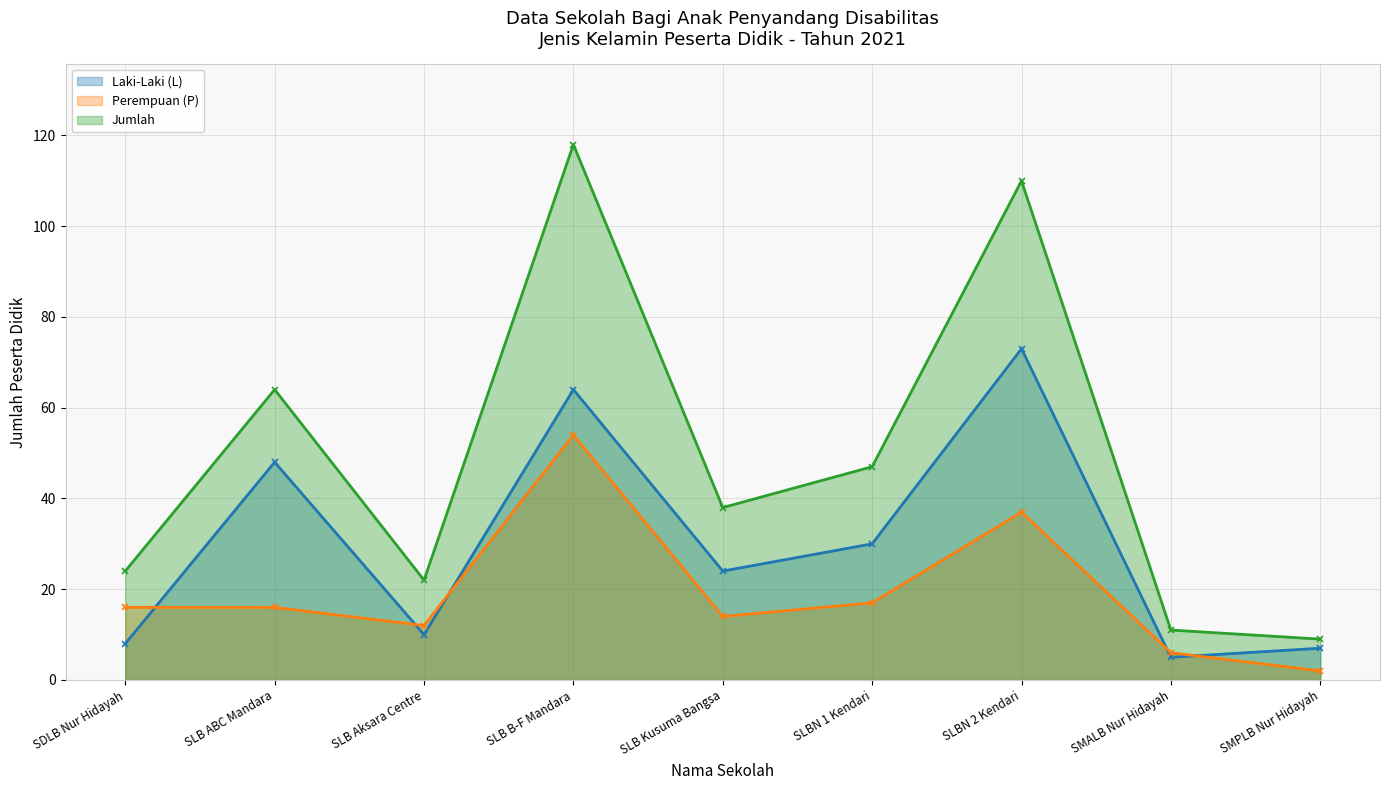

At which category does the chart reach its minimum across all series?

SMPLB Nur Hidayah